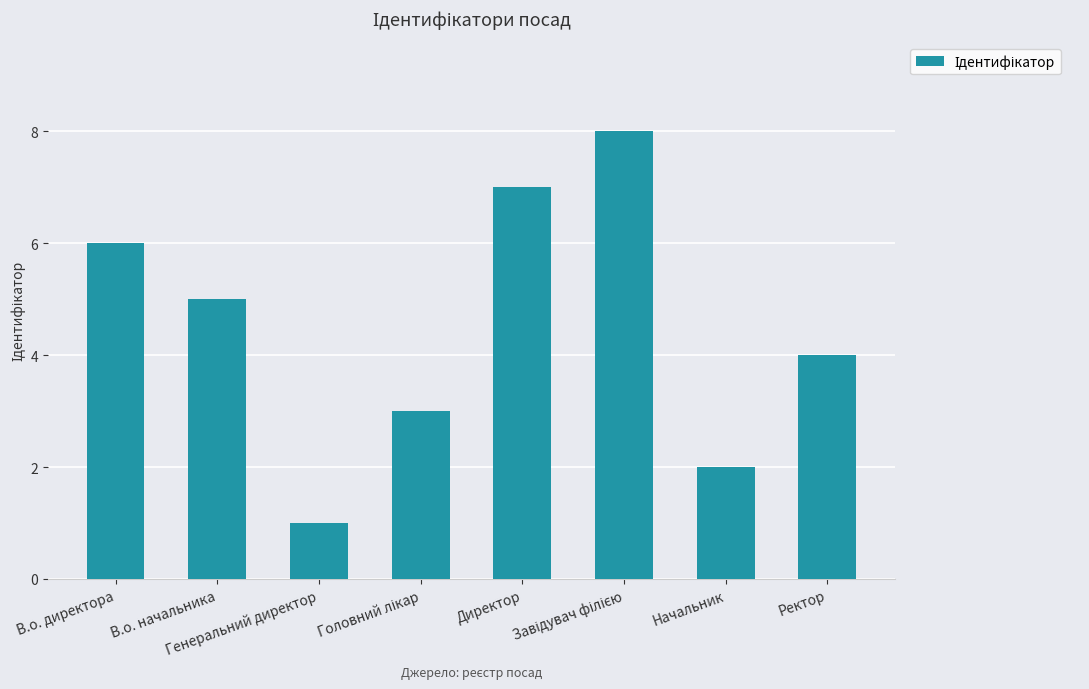

What is the greatest value displayed?

8